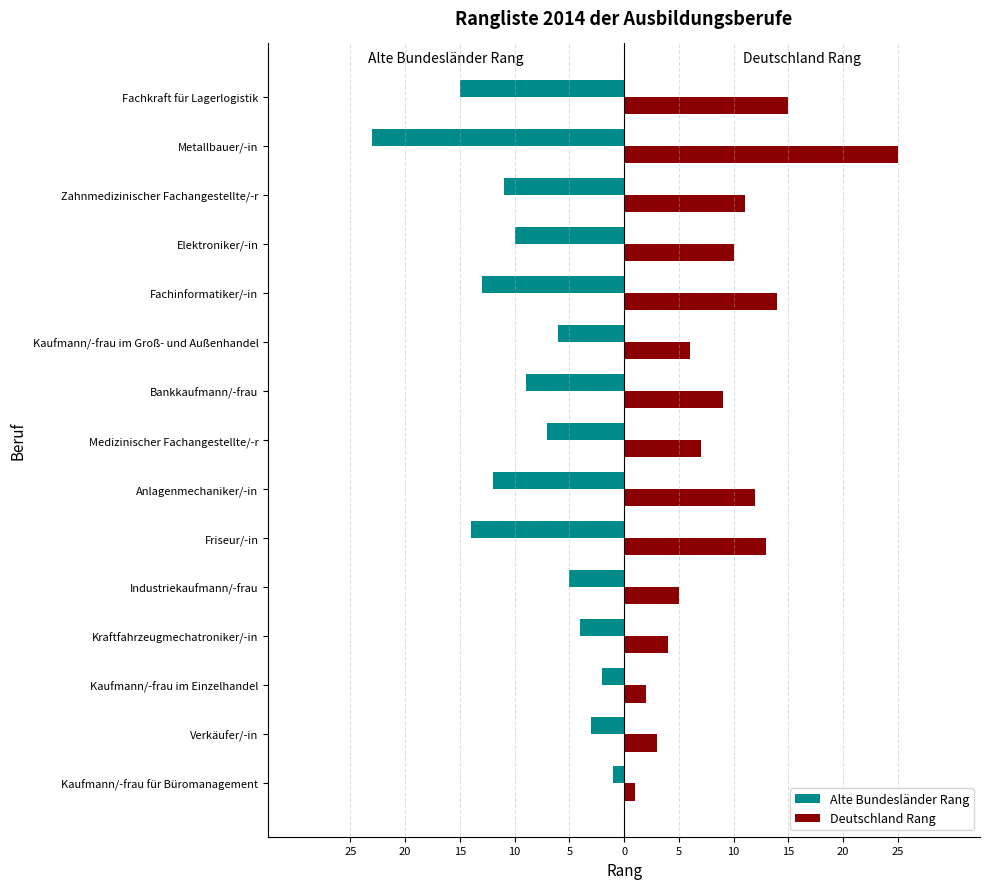

What are all the series names shown in the legend?

Alte Bundesländer Rang, Deutschland Rang